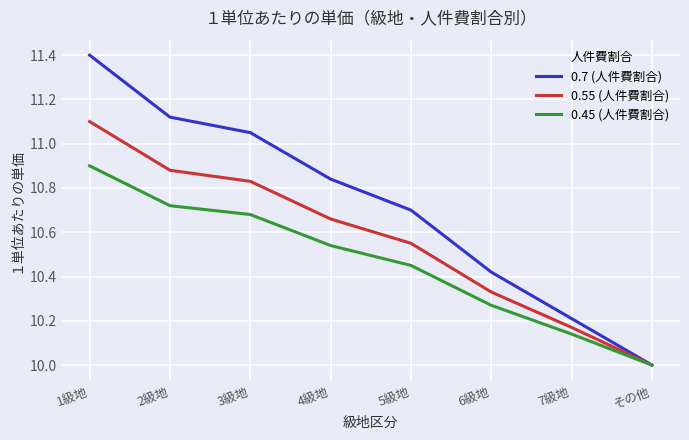

Which series has the largest total across all categories?

0.7 (人件費割合)